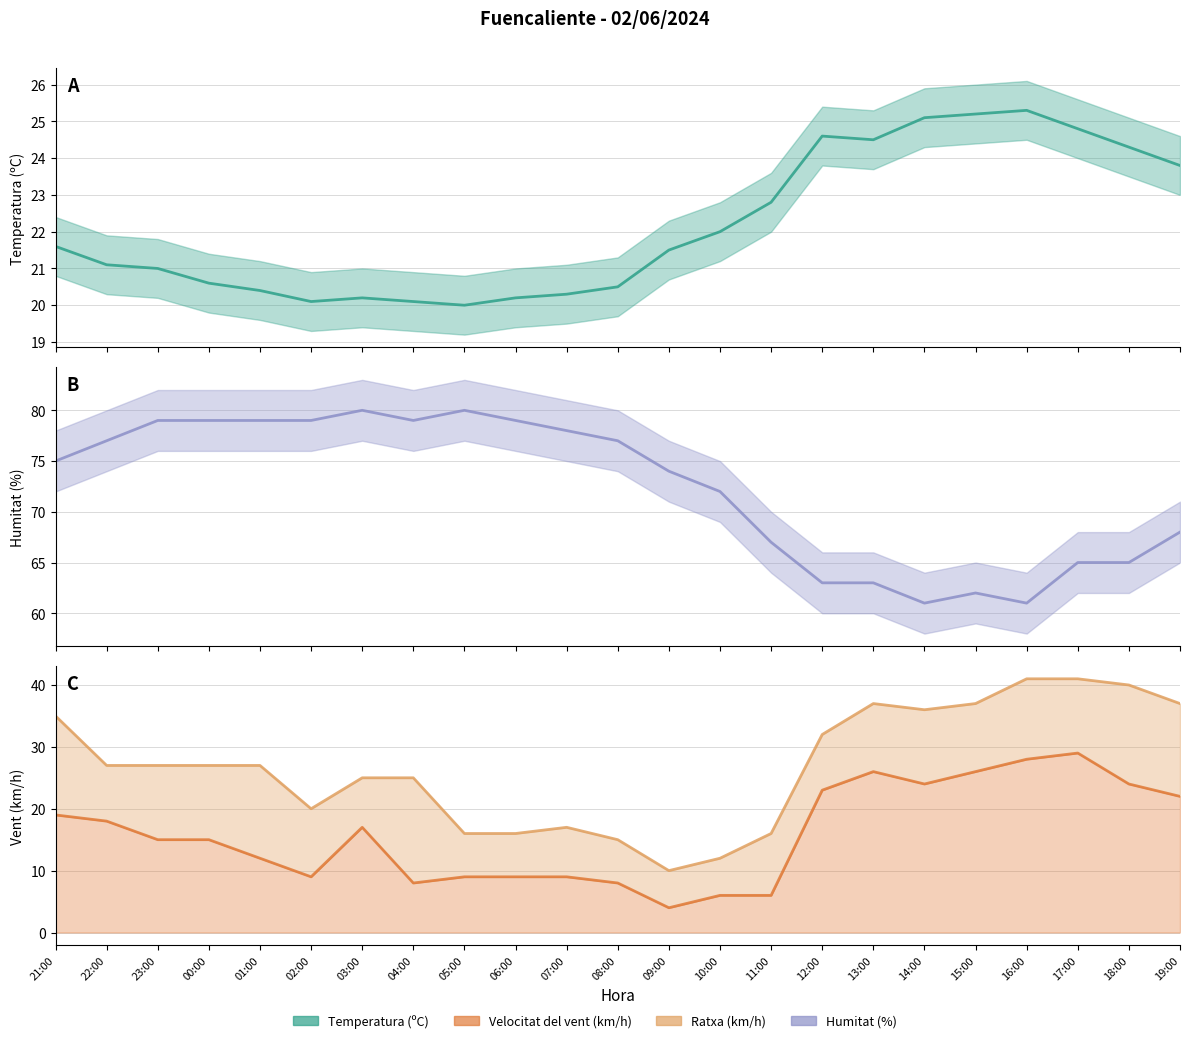

The value of Ratxa (km/h) at 18:00 is 18.9. True or false?

False